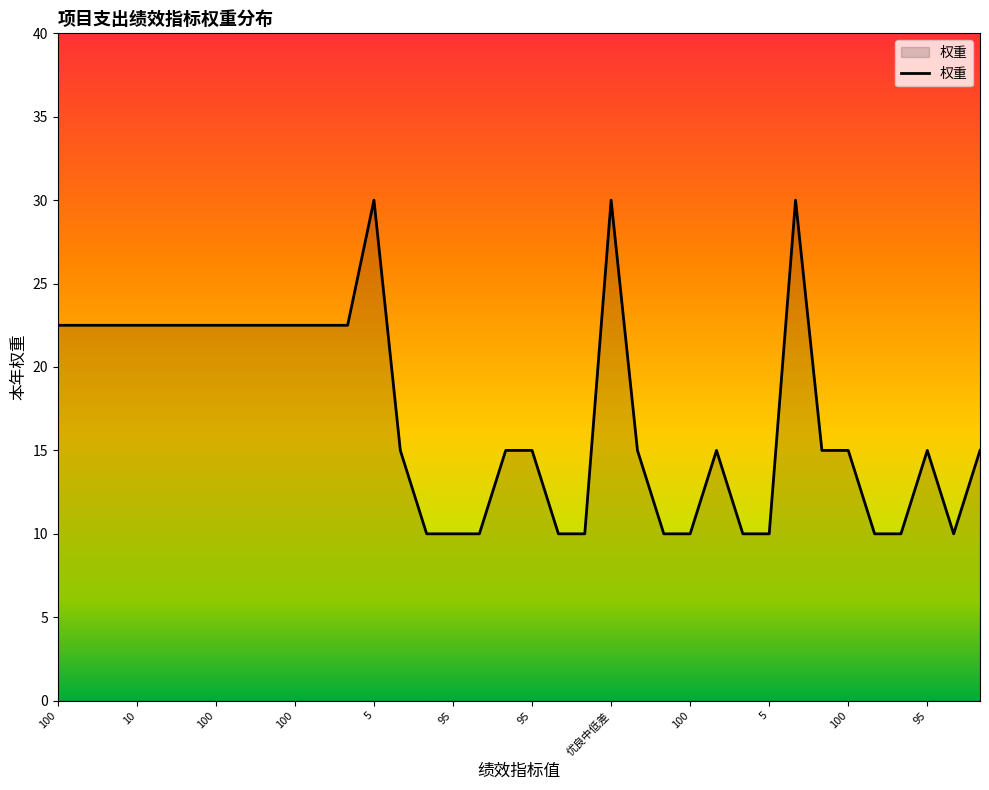

What is the maximum value shown in the chart?

30.0